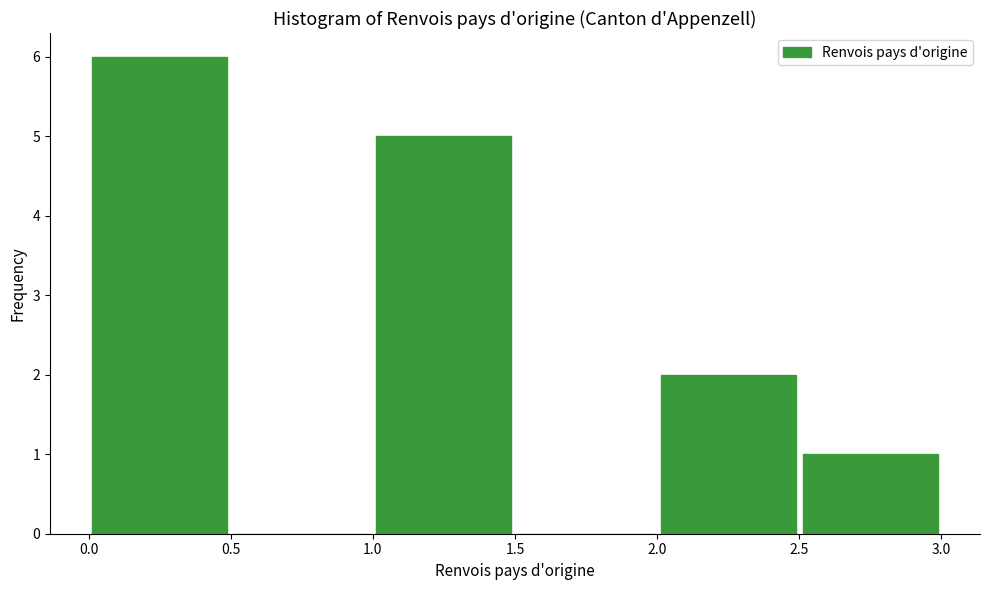

What is the height of the bar covering 2.0 to 2.5 on the x-axis? The values are not printed on the chart, so give them approximately, as read against the axis.

2